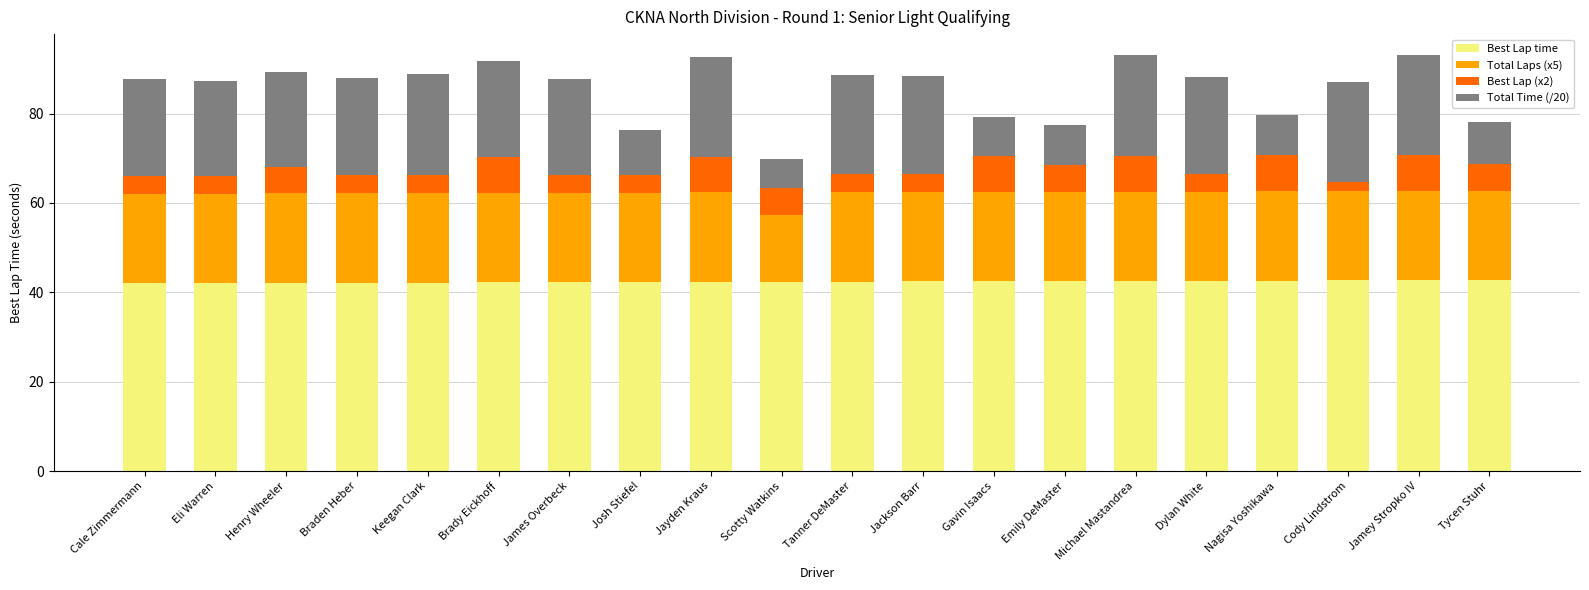

What is the total value across all series at Emily DeMaster?

77.5